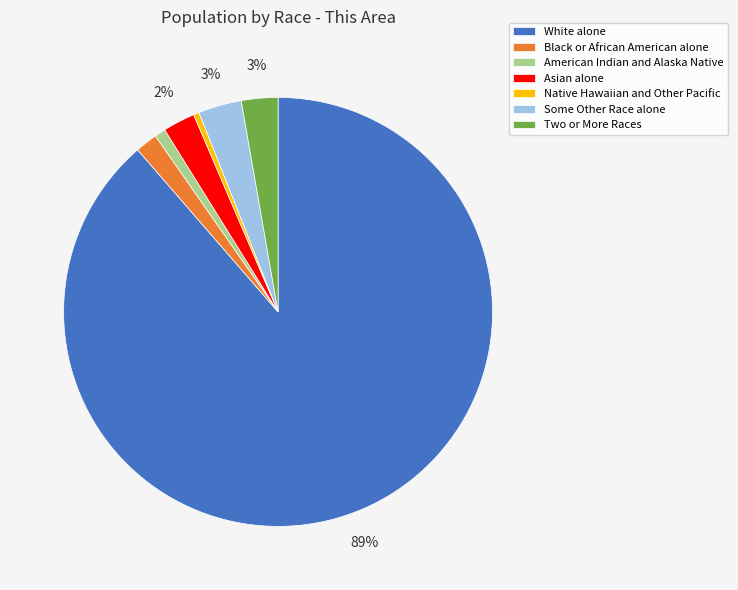

True or false: Some Other Race alone accounts for 3% of the total.

True